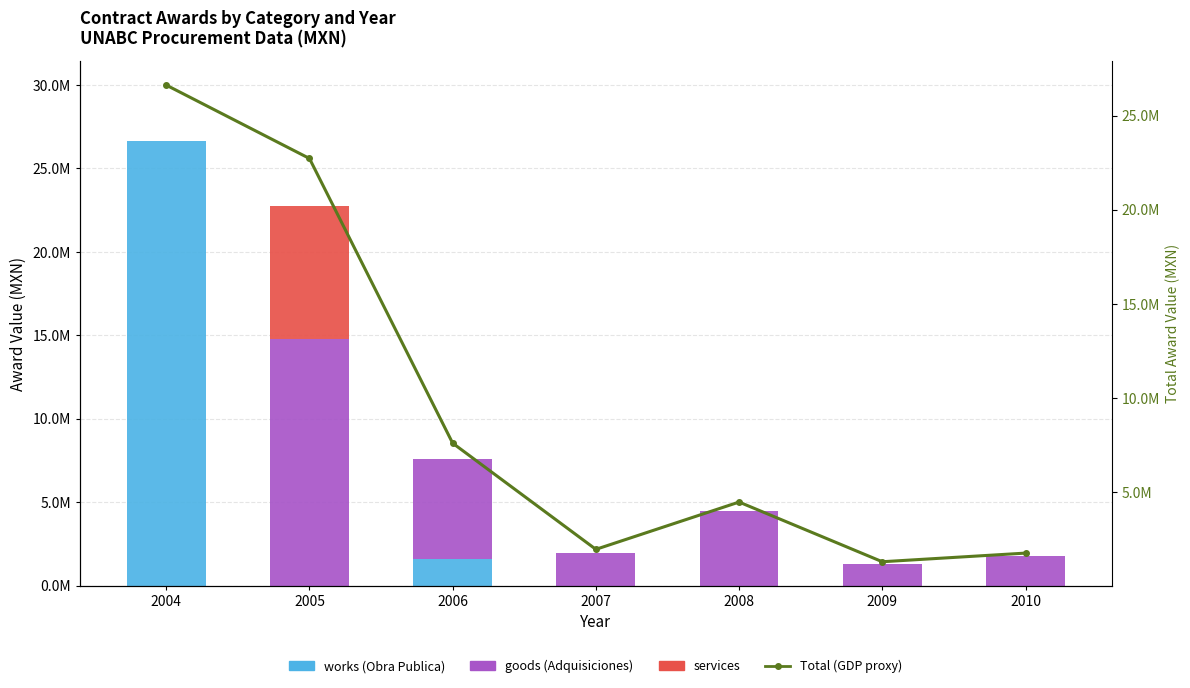

At how many categories does at least one series exceed 3928724?

4